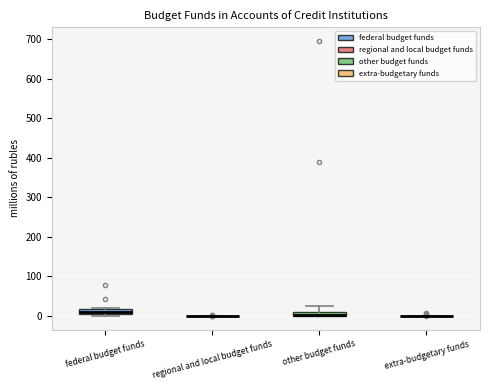

Where is the lower edge of the box for federal budget funds on the y-axis? The values are not printed on the chart, so give them approximately, as read against the axis.

0